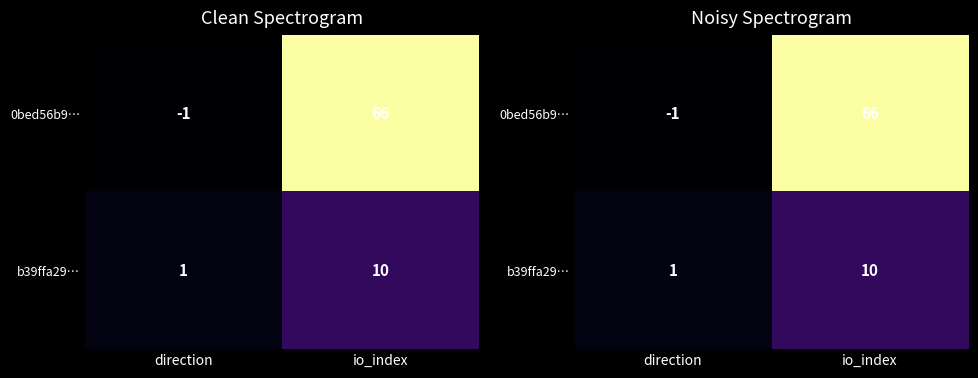

What is the total value across all series at io_index?

76